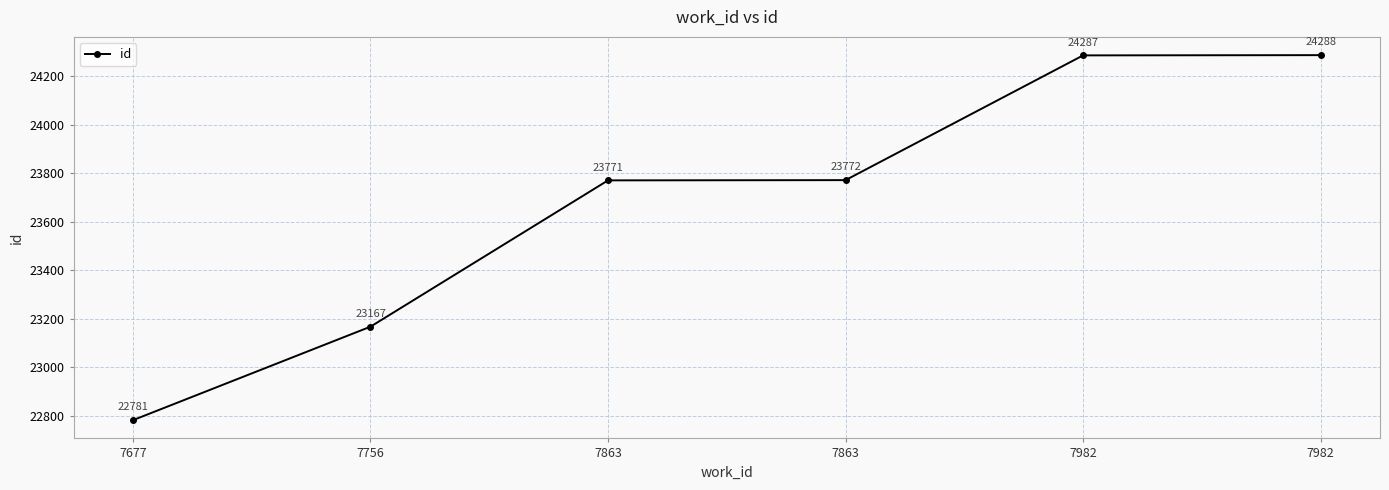

How many distinct data groups are displayed?

1